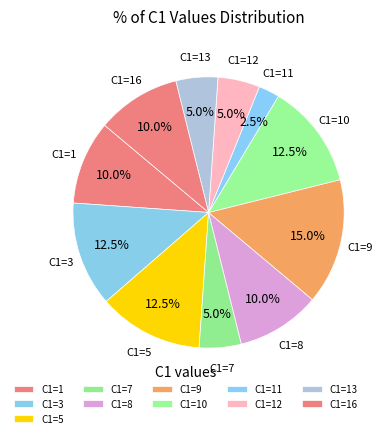

Which slice is the smallest?

C1=11